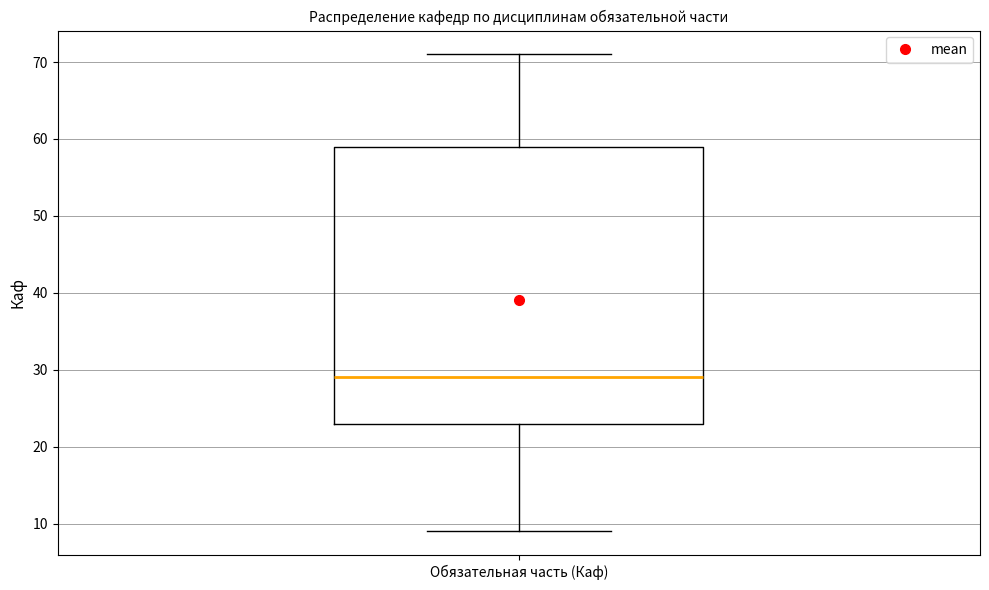

Read this box plot against the y-axis: the position of the median line, the range covered by the box, and the ends of both whiskers. The values are not printed on the chart, so give them approximately, as read against the axis.

median 29, box 23 to 59, whiskers 9 to 71